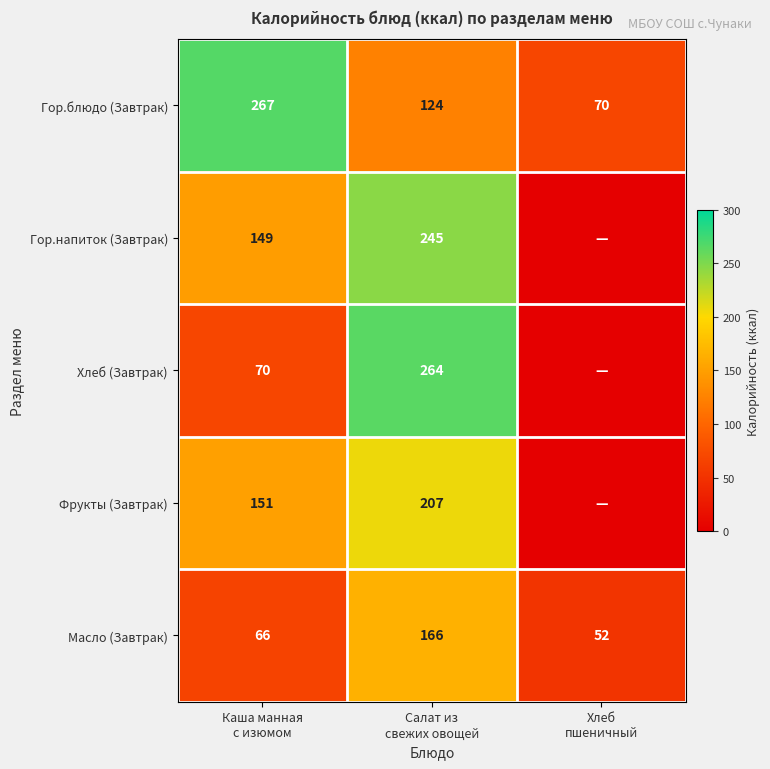

What is the lowest value of the Гор.блюдо (Завтрак) series?

70